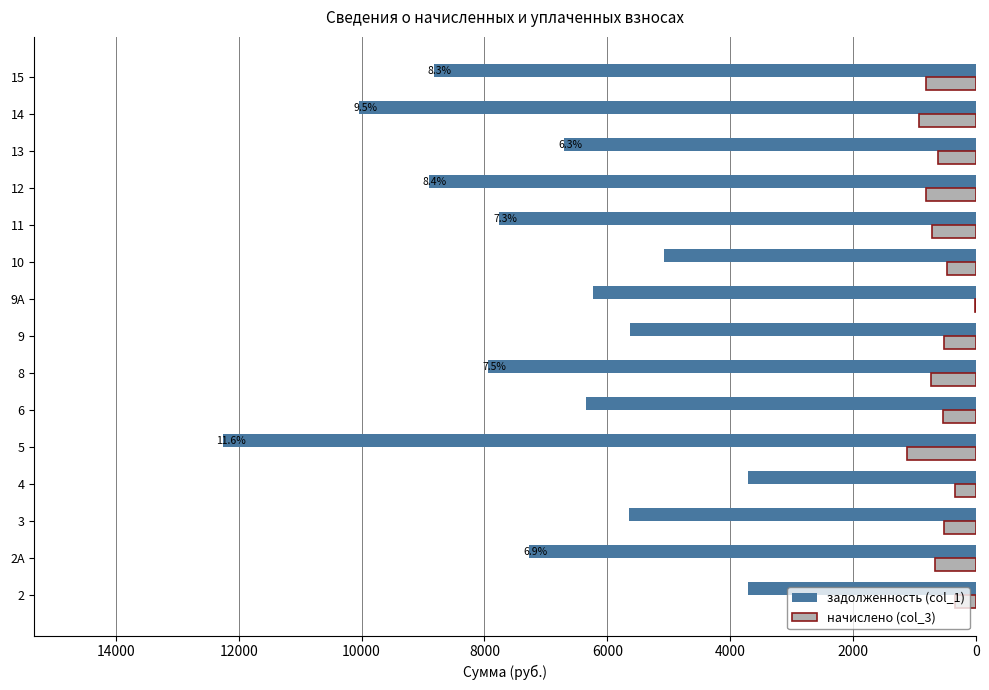

What is the sum of the задолженность (col_1) values at 3 and 5?

17904.6